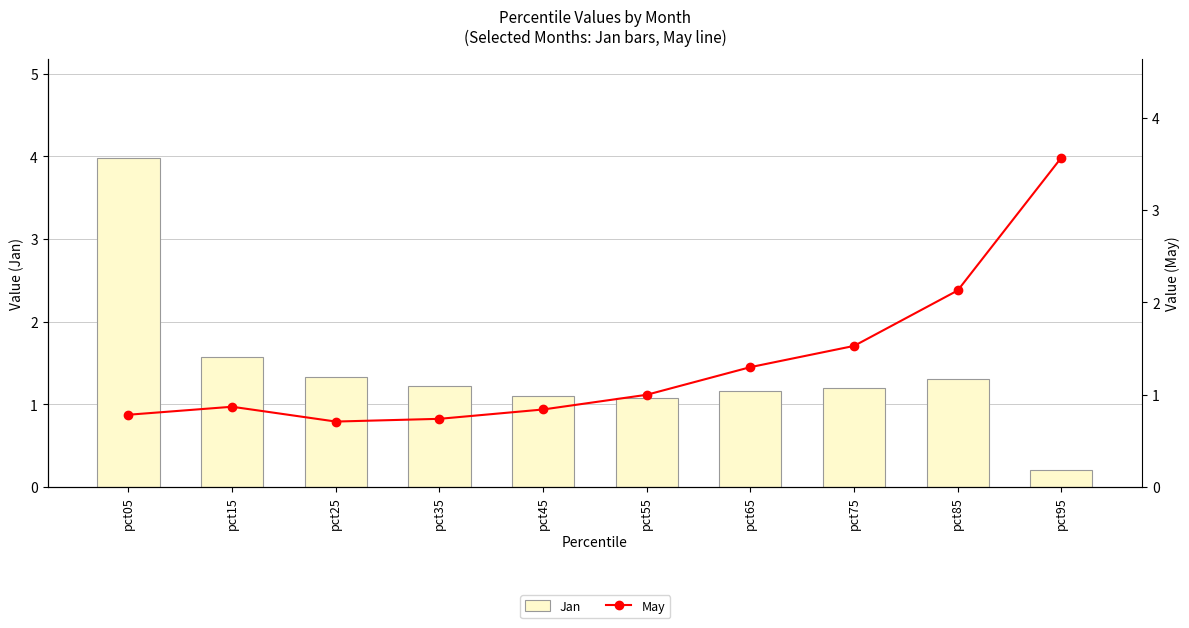

Reading right to left, list all the values displayed in this chart.

Jan: 0.2	1.3	1.2	1.2	1.1	1.1	1.2	1.3	1.6	4.0
May: 3.6	2.1	1.5	1.3	1.0	0.8	0.7	0.7	0.9	0.8